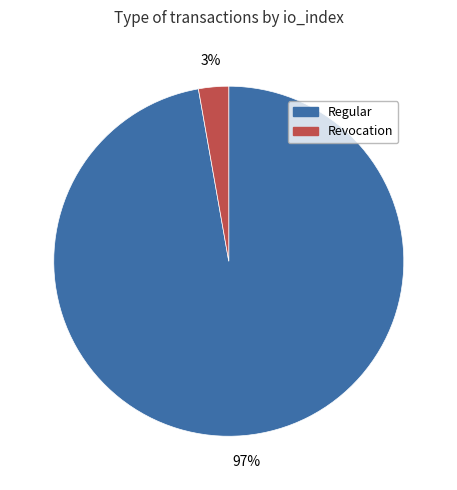

How many segments does this pie chart have?

2